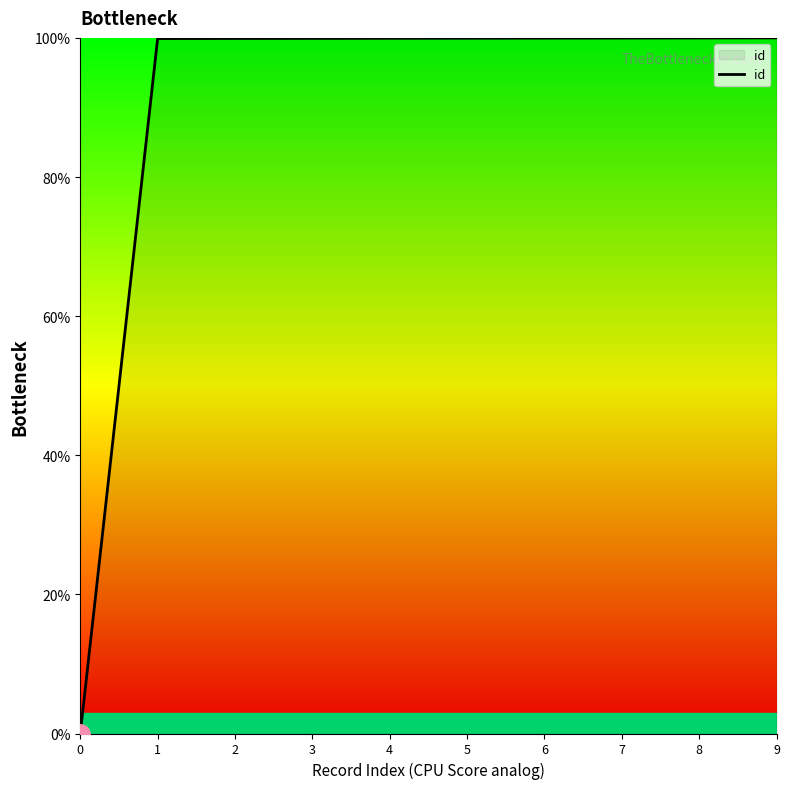

What is the difference between the maximum and minimum values?

100.0